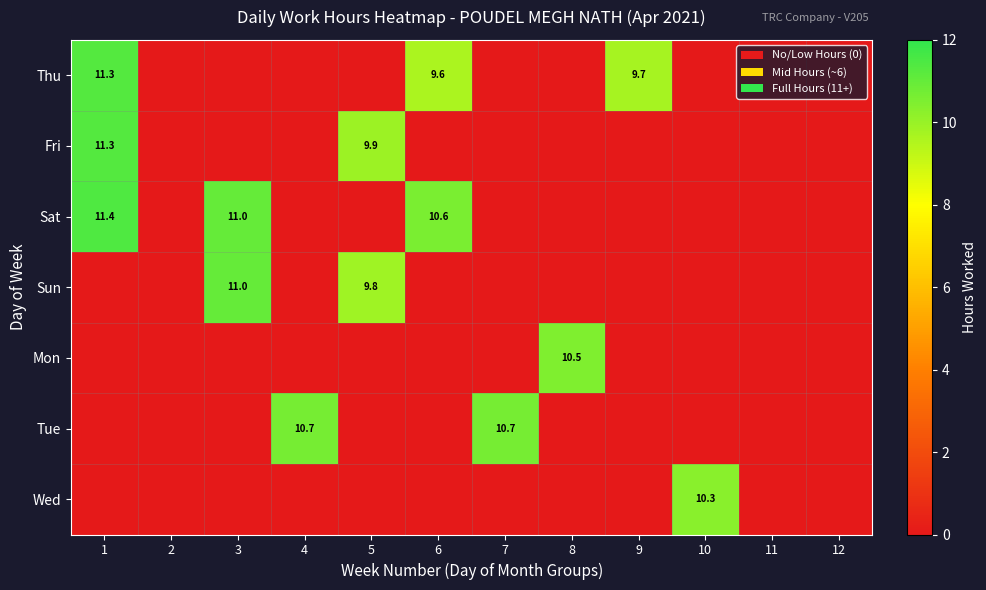

The Tue series shows 18.2 at 4. True or false?

False